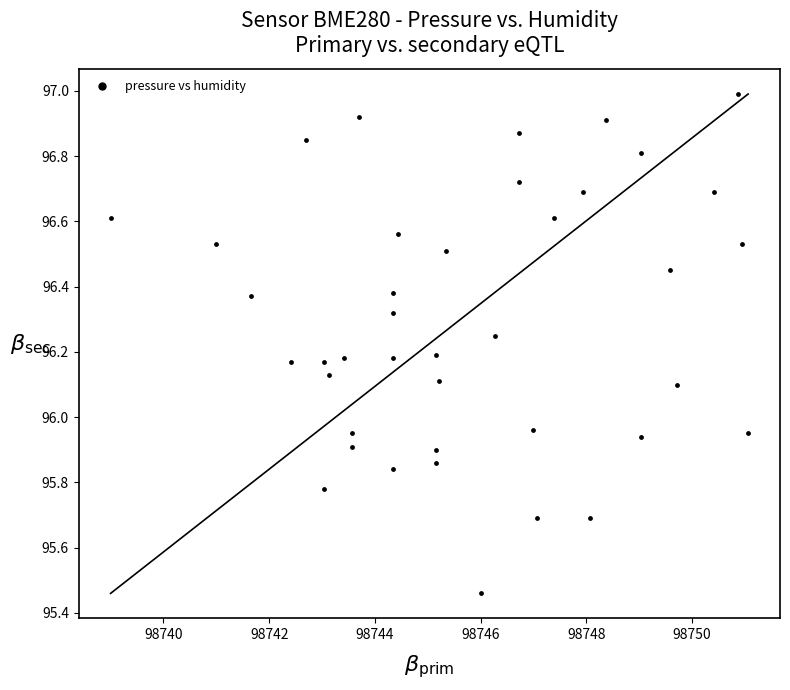

What is the range of Y values (max minus min)?

1.5